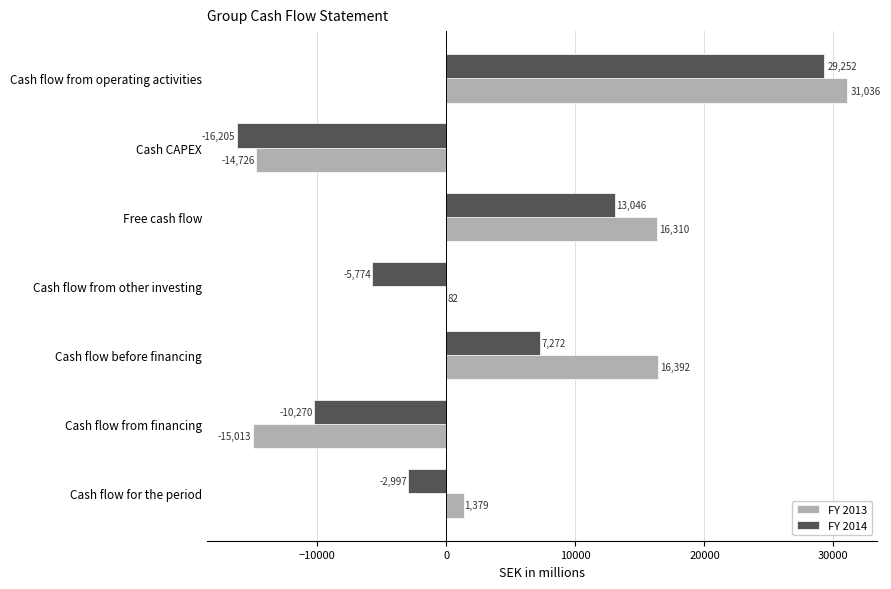

Between Cash CAPEX and Cash flow from other investing, which series saw the biggest shift?

FY 2013